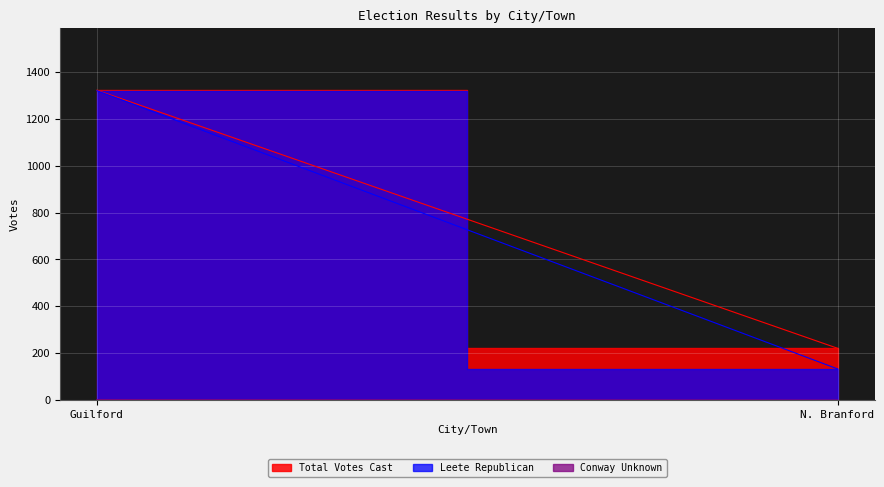

Reading right to left, what are all the values shown in this chart?

Total Votes Cast: 221	1322
Leete Republican: 133	1320
Conway Unknown: 0	2